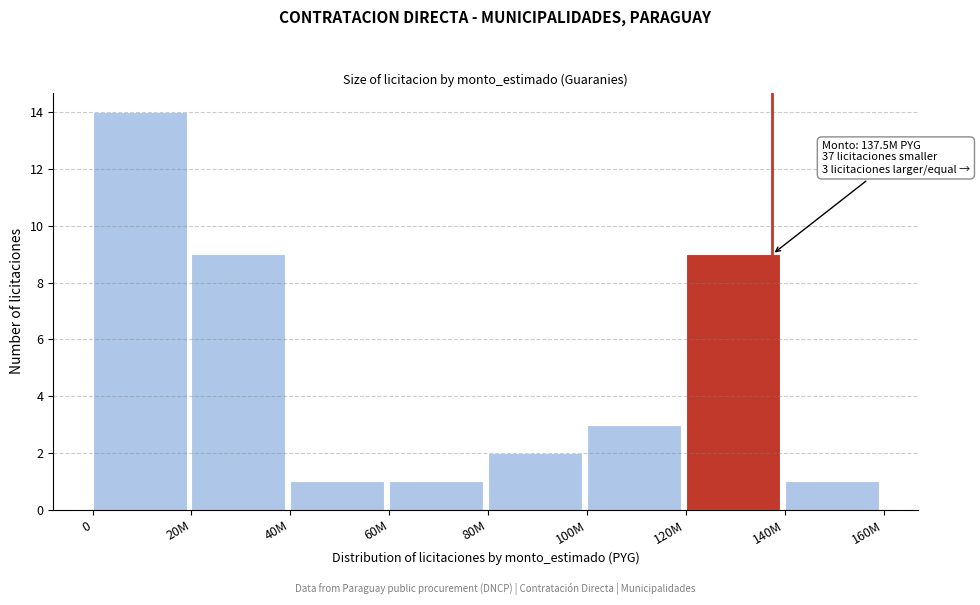

Reading left to right, list all the values displayed in this chart.

0=14	20M=9	40M=1	60M=1	80M=2	100M=3	120M=9	140M=1